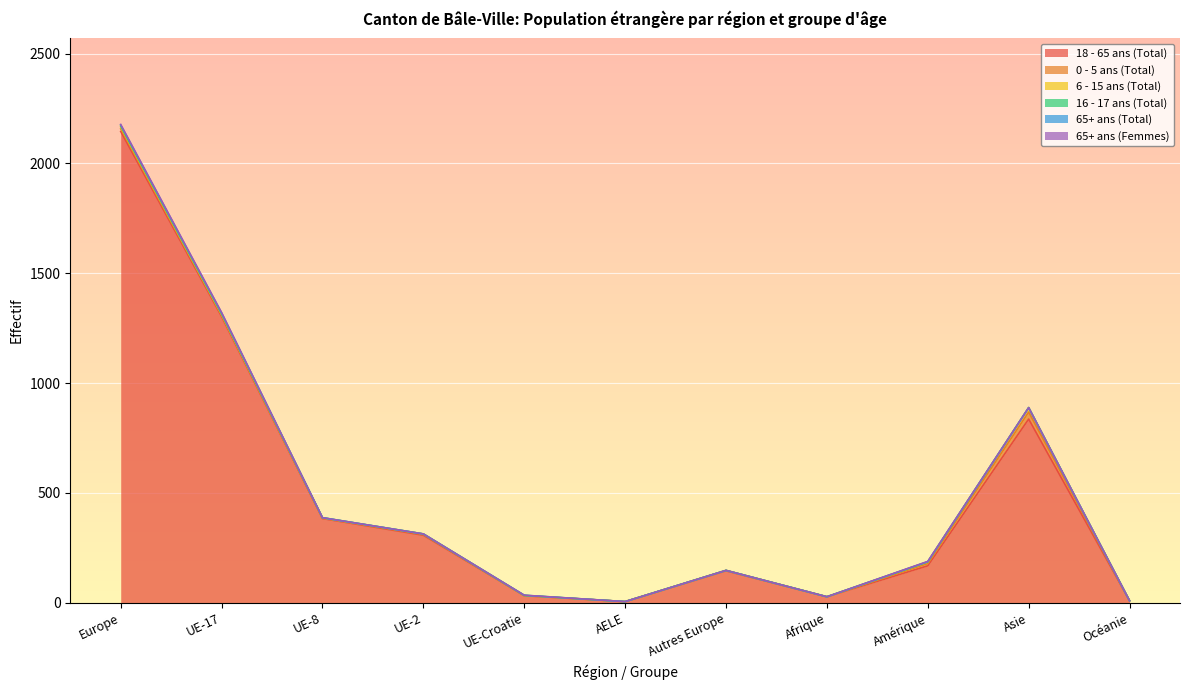

How many interior local peaks does the 0 - 5 ans (Total) series have?

3